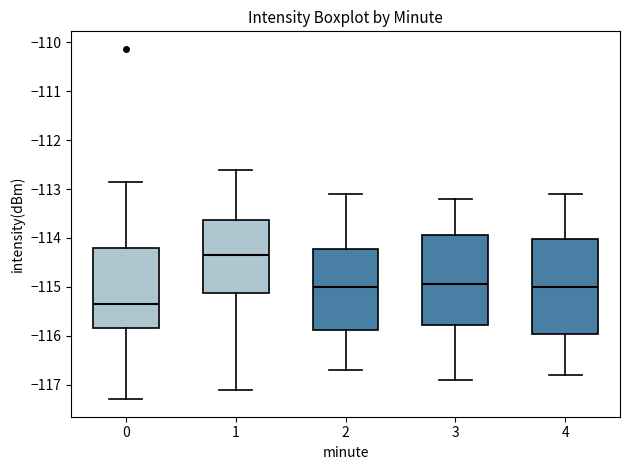

Where does the median line of the box at x = 1 sit on the y-axis? The values are not printed on the chart, so give them approximately, as read against the axis.

-114.3